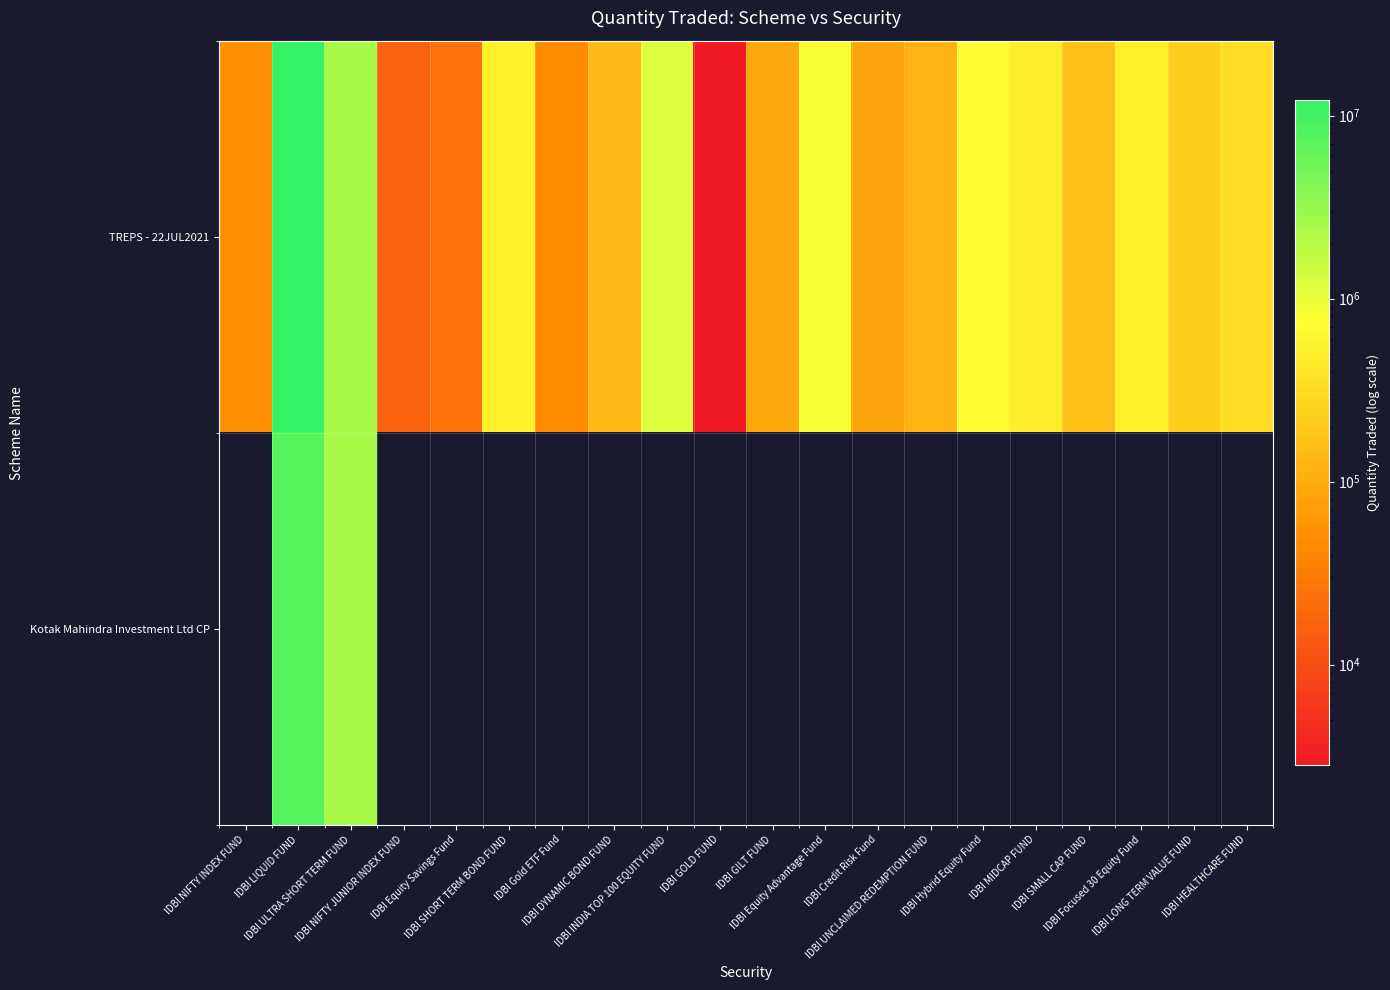

Reading left to right, extract all data points from this chart.

TREPS - 22JUL2021: IDBI NIFTY INDEX FUND=50298.4	IDBI LIQUID FUND=12220280.7	IDBI ULTRA SHORT TERM FUND=2476824.5	IDBI NIFTY JUNIOR INDEX FUND=16317.1	IDBI Equity Savings Fund=24487.1	IDBI SHORT TERM BOND FUND=522757.2	IDBI Gold ETF Fund=45379.6	IDBI DYNAMIC BOND FUND=139466.5	IDBI INDIA TOP 100 EQUITY FUND=1178195.3	IDBI GOLD FUND=2816.7	IDBI GILT FUND=91554.9	IDBI Equity Advantage Fund=834573.3	IDBI Credit Risk Fund=84448.4	IDBI UNCLAIMED REDEMPTION FUND=116808.4	IDBI Hybrid Equity Fund=723827.5	IDBI MIDCAP FUND=493432.9	IDBI SMALL CAP FUND=164671.4	IDBI Focused 30 Equity Fund=507368.1	IDBI LONG TERM VALUE FUND=227933.7	IDBI HEALTHCARE FUND=330541.0
Kotak Mahindra Investment Ltd CP: IDBI NIFTY INDEX FUND=0.0	IDBI LIQUID FUND=7500000.0	IDBI ULTRA SHORT TERM FUND=2500000.0	IDBI NIFTY JUNIOR INDEX FUND=0.0	IDBI Equity Savings Fund=0.0	IDBI SHORT TERM BOND FUND=0.0	IDBI Gold ETF Fund=0.0	IDBI DYNAMIC BOND FUND=0.0	IDBI INDIA TOP 100 EQUITY FUND=0.0	IDBI GOLD FUND=0.0	IDBI GILT FUND=0.0	IDBI Equity Advantage Fund=0.0	IDBI Credit Risk Fund=0.0	IDBI UNCLAIMED REDEMPTION FUND=0.0	IDBI Hybrid Equity Fund=0.0	IDBI MIDCAP FUND=0.0	IDBI SMALL CAP FUND=0.0	IDBI Focused 30 Equity Fund=0.0	IDBI LONG TERM VALUE FUND=0.0	IDBI HEALTHCARE FUND=0.0